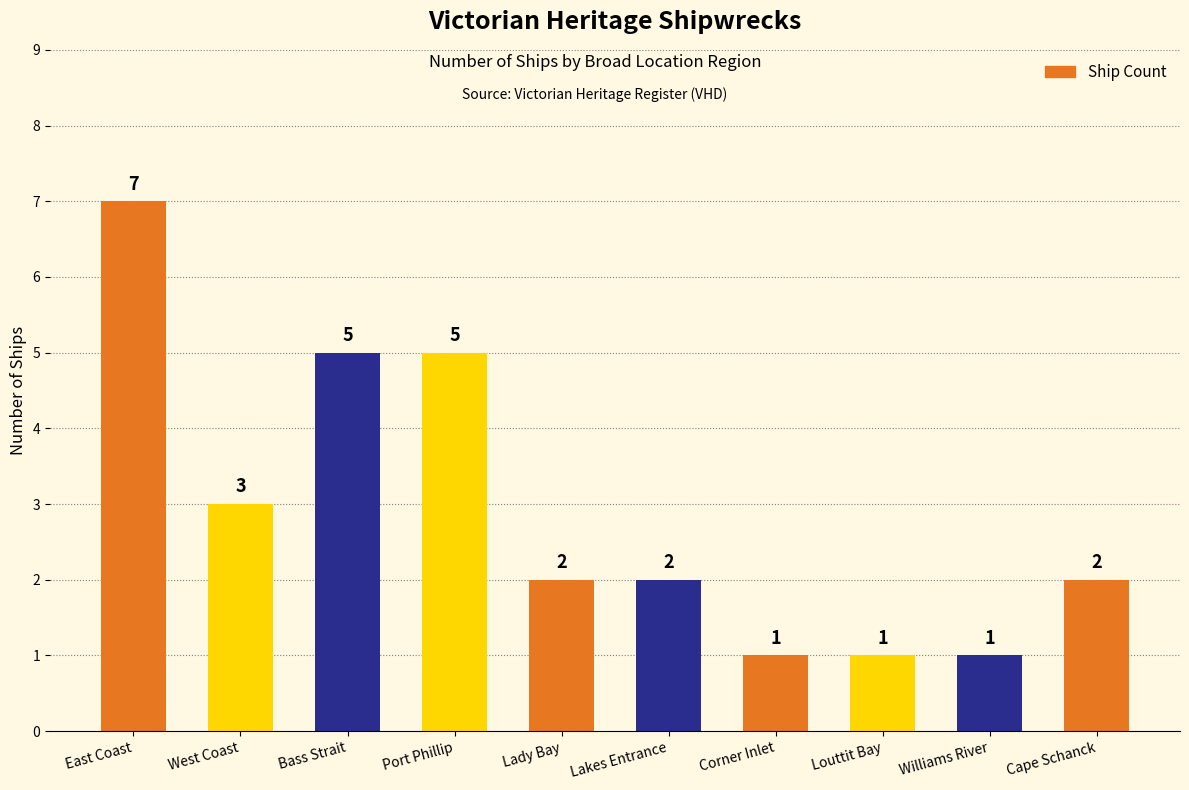

What is the difference between the maximum and second lowest values?

6